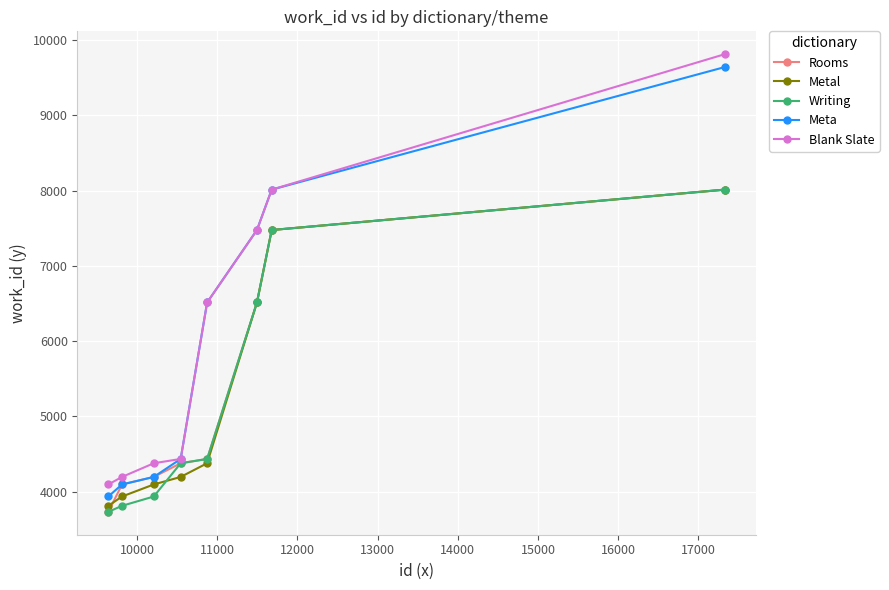

Count the number of categories in the chart.

8